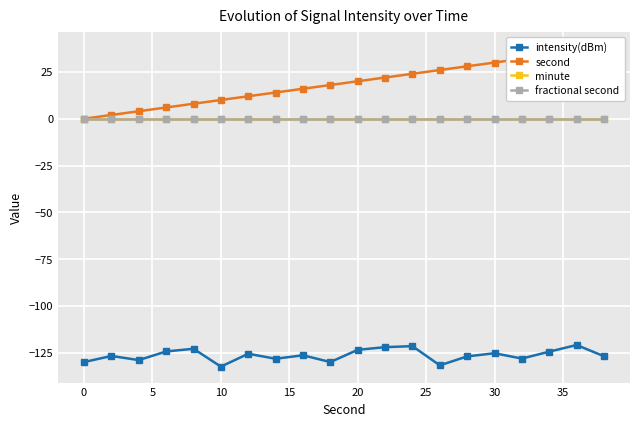

True or false: fractional second has more than 2 interior local peaks.

False